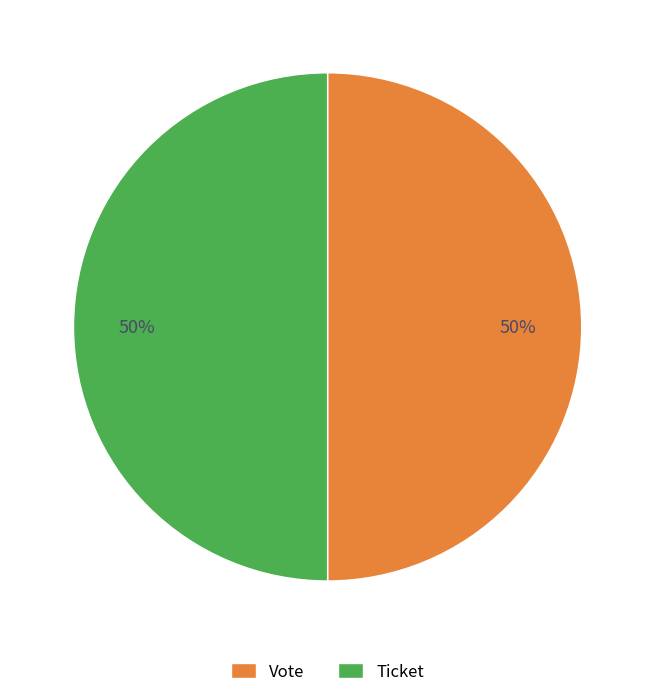

Is the sum of Vote and Ticket greater than half?

Yes